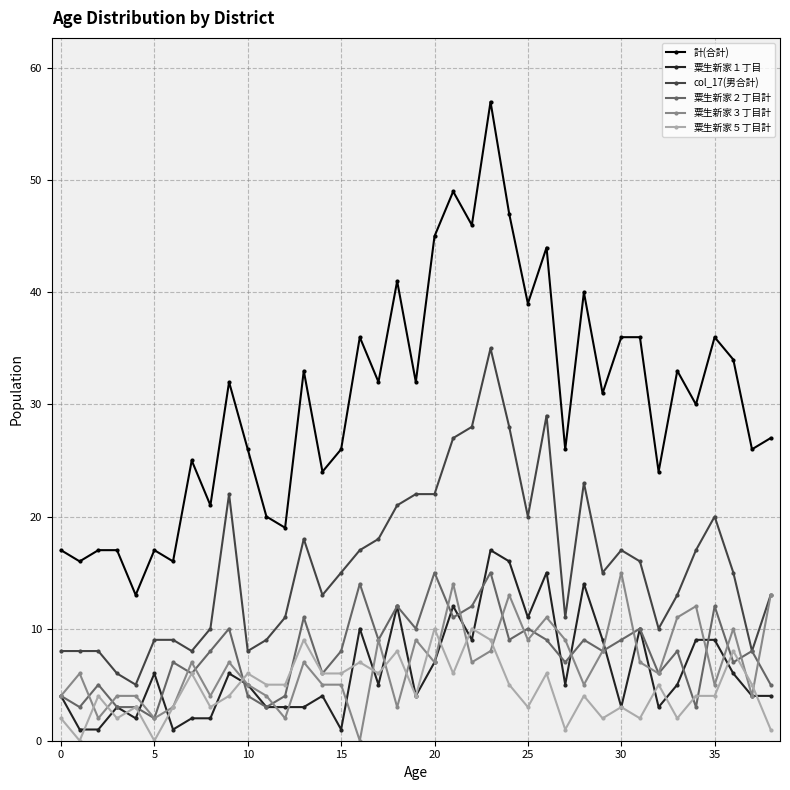

True or false: 粟生新家２丁目計 and 計(合計) intersect in this chart.

False